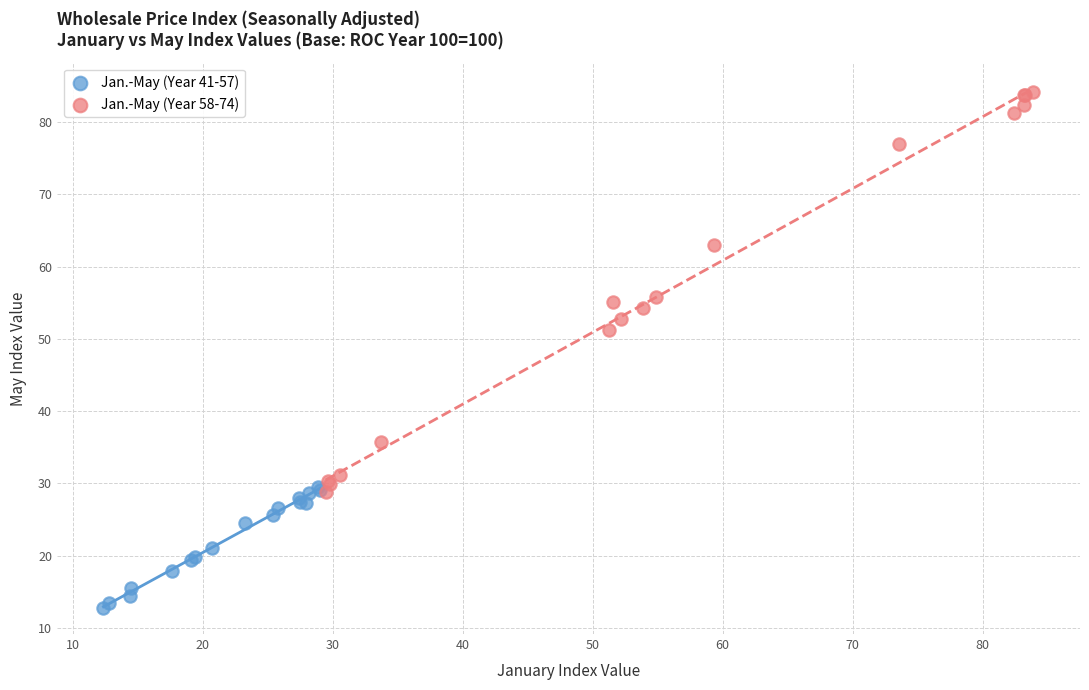

Which series contains the highest Y value?

Jan.-May (Year 58-74)